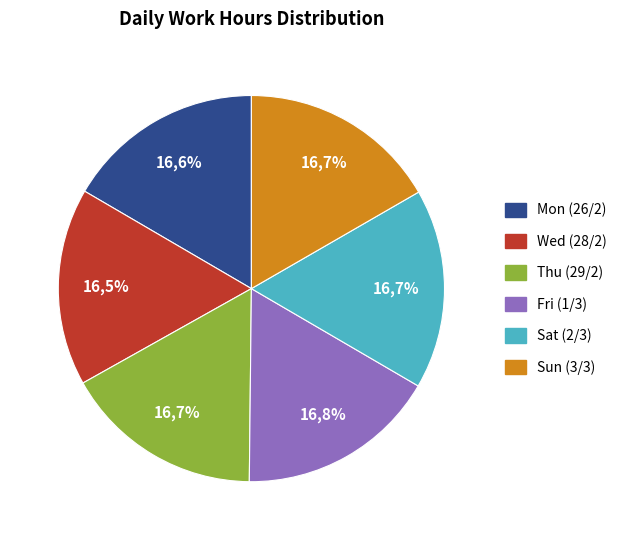

To the nearest percent, what portion does Sun_1 represent?

17%